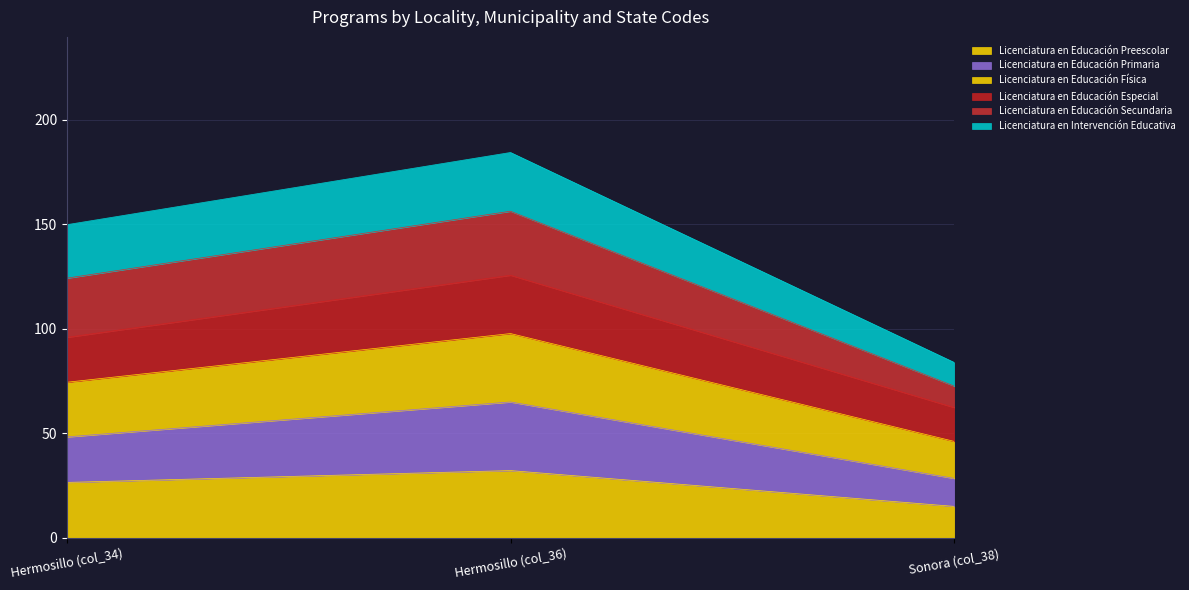

What position from the right is Hermosillo (col_34)?

3